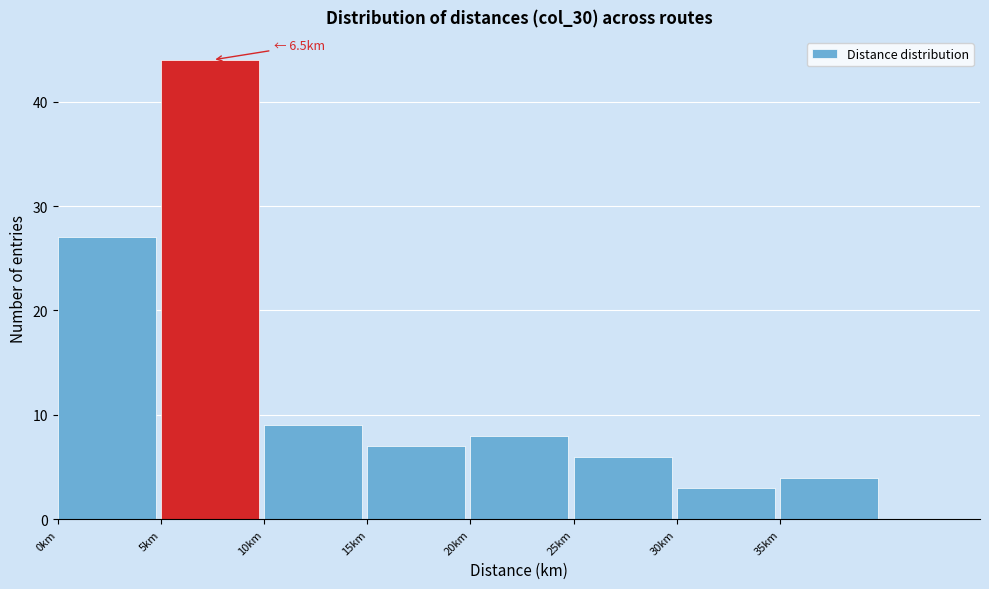

Which range on the x-axis has the tallest bar?

5 to 10